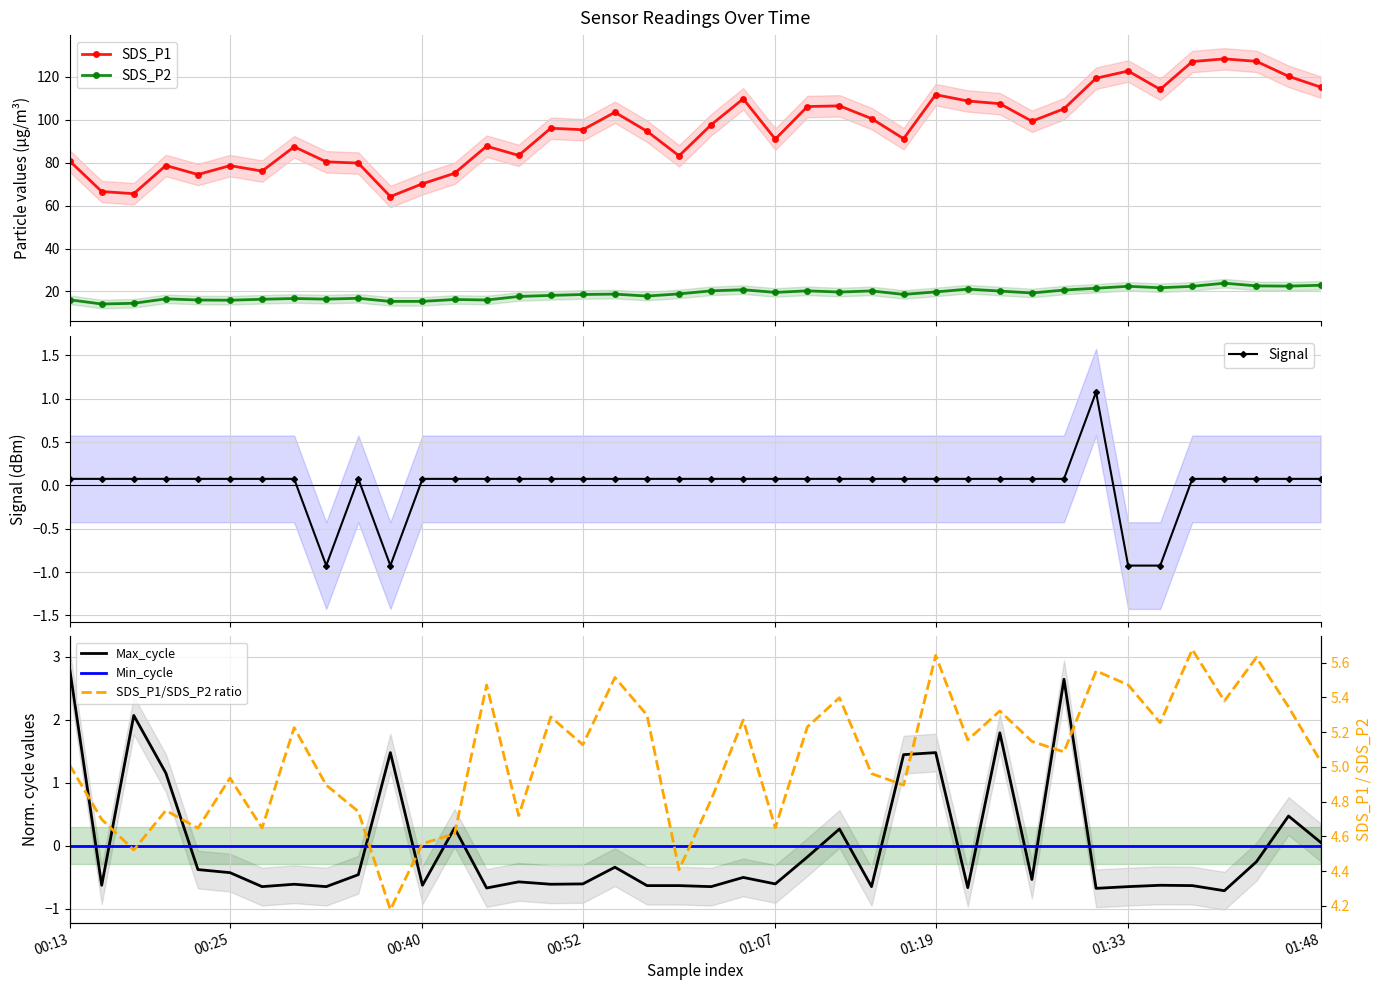

What is the difference between the highest and lowest values at 17?

103.8